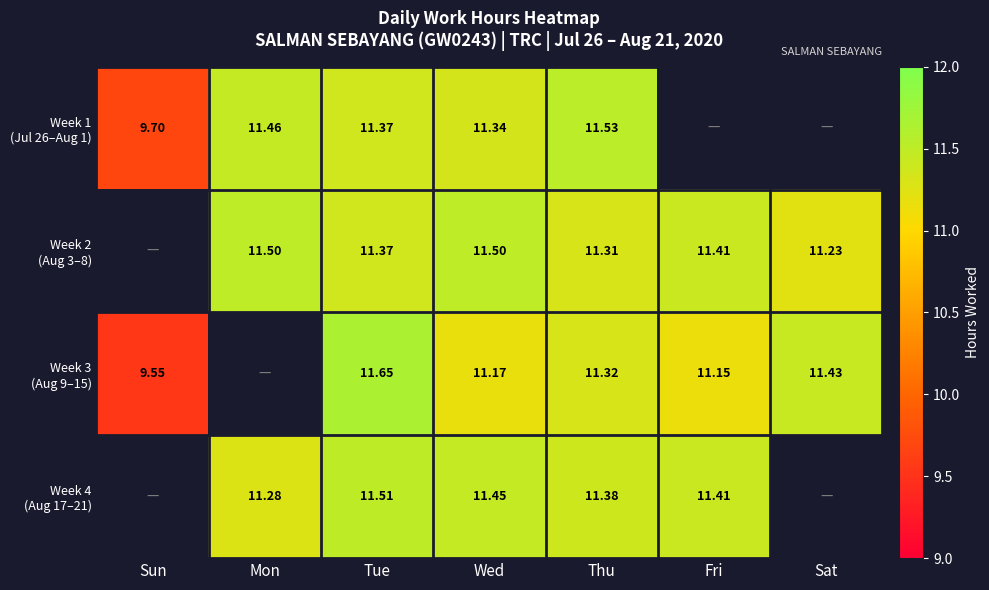

What is the approximate value of Week 2 (Aug 3–8) at Tue?

11.4